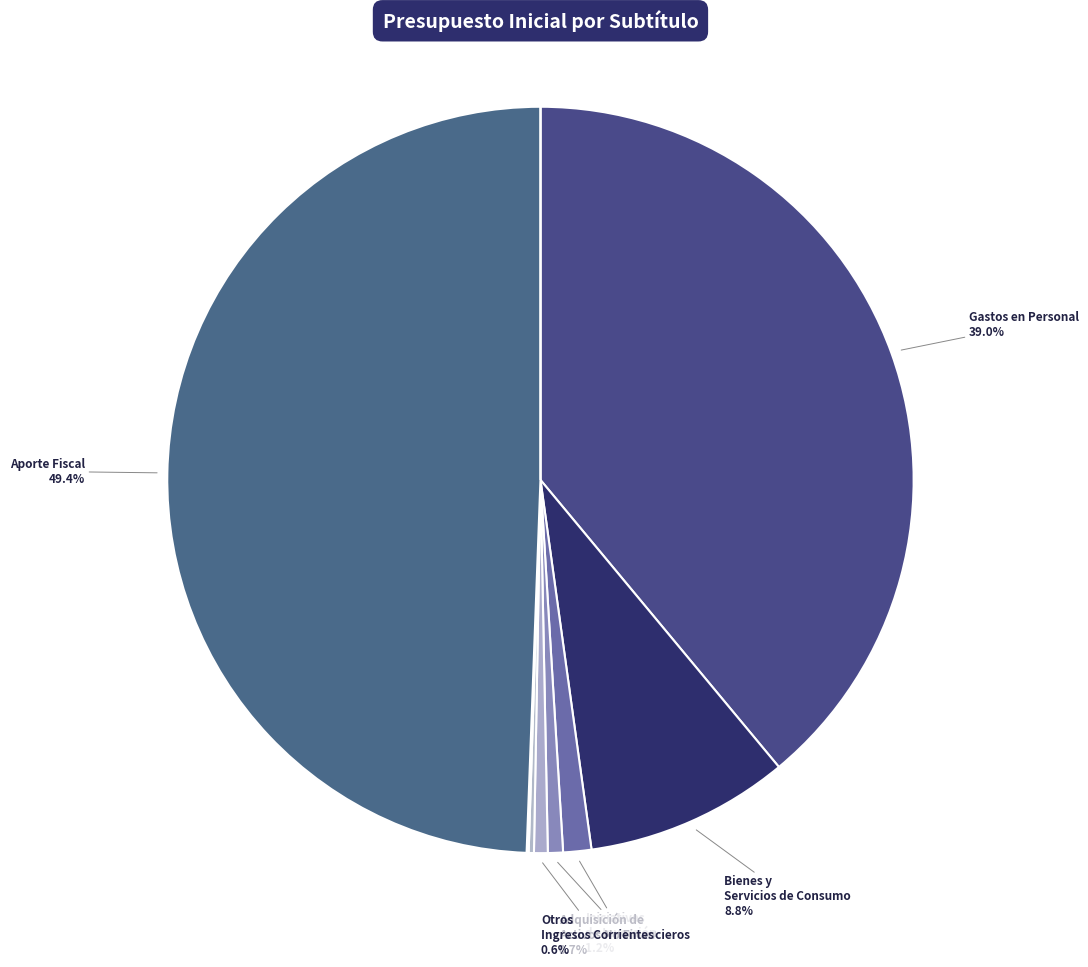

What is the smallest slice in the pie chart?

Venta de Activos No Financieros